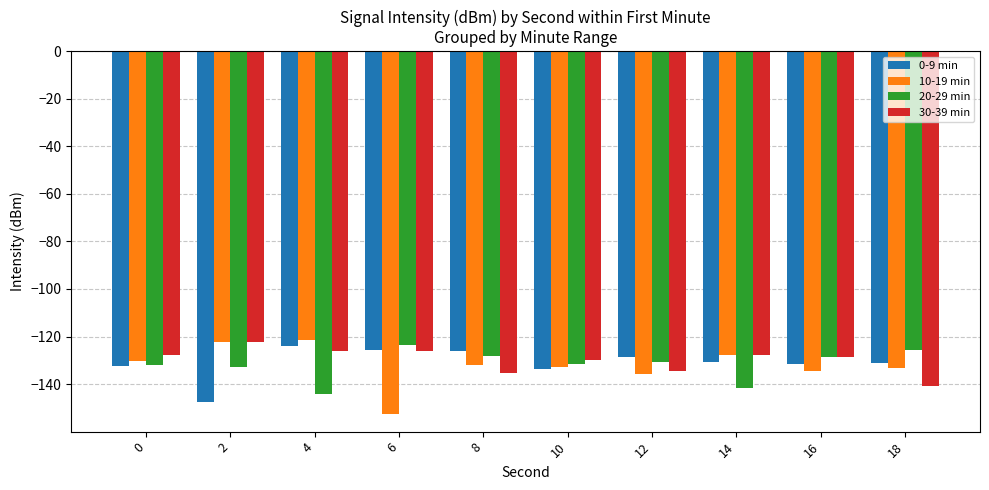

The 0-9 min series shows -128.8 at 12. True or false?

True